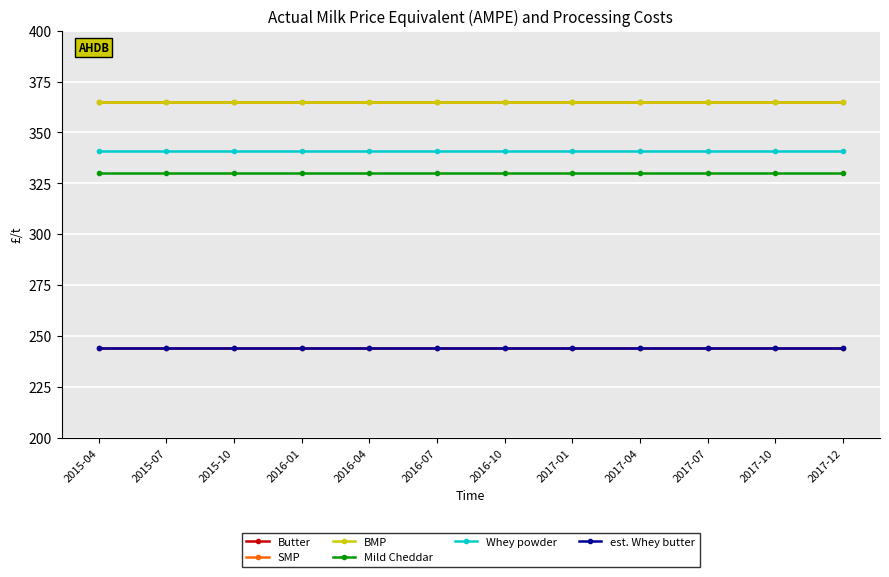

Is this an area chart (filled region under the line)?

No